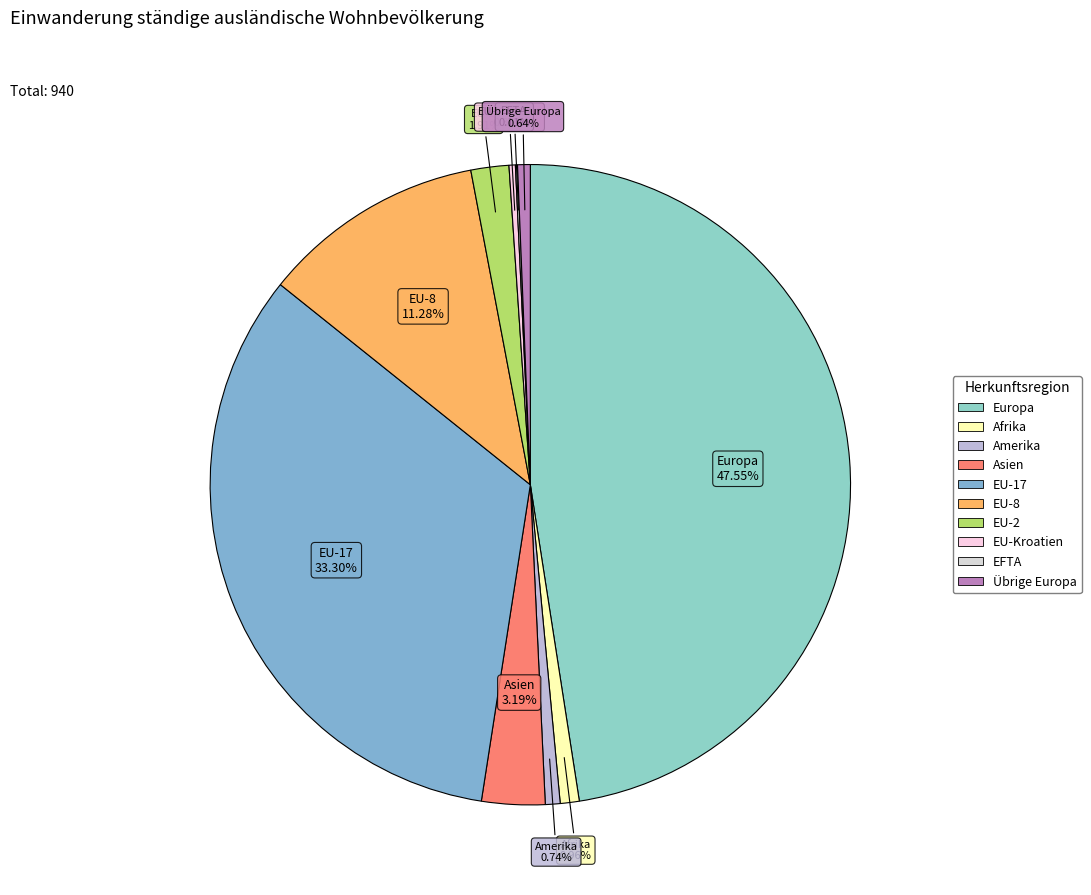

What is the largest slice in the pie chart?

Europa